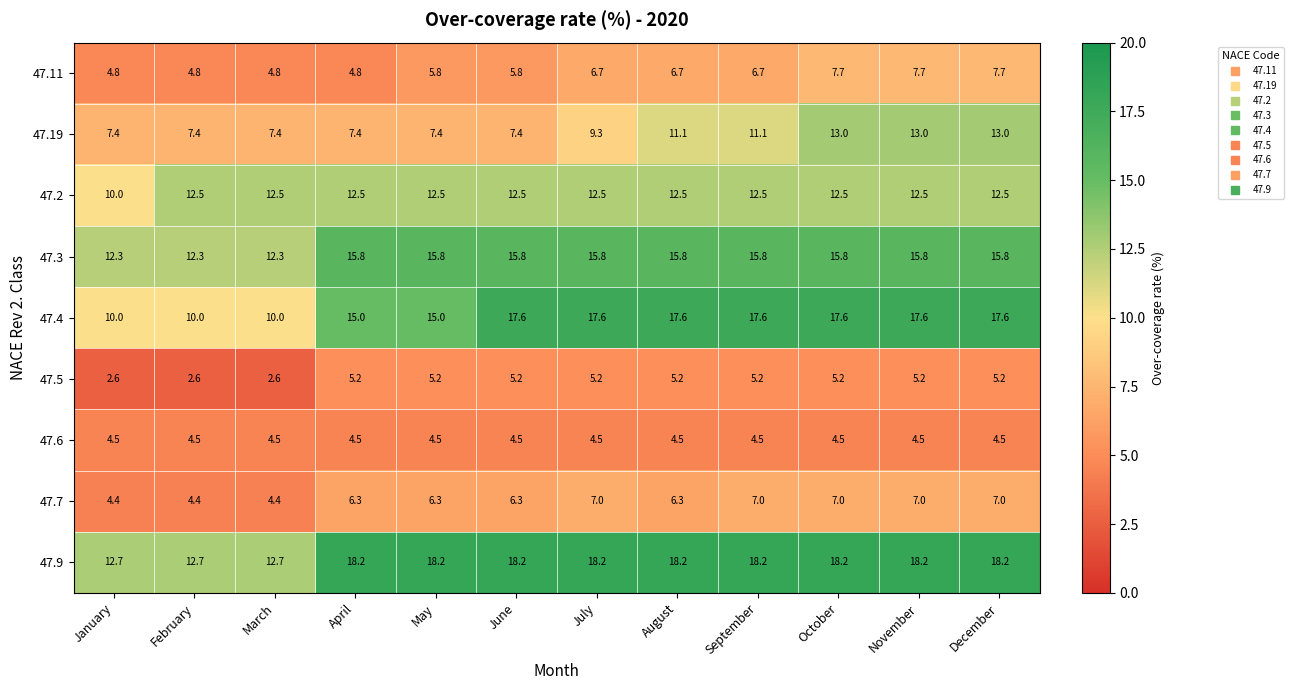

Which series has the largest range (max minus min)?

47.4